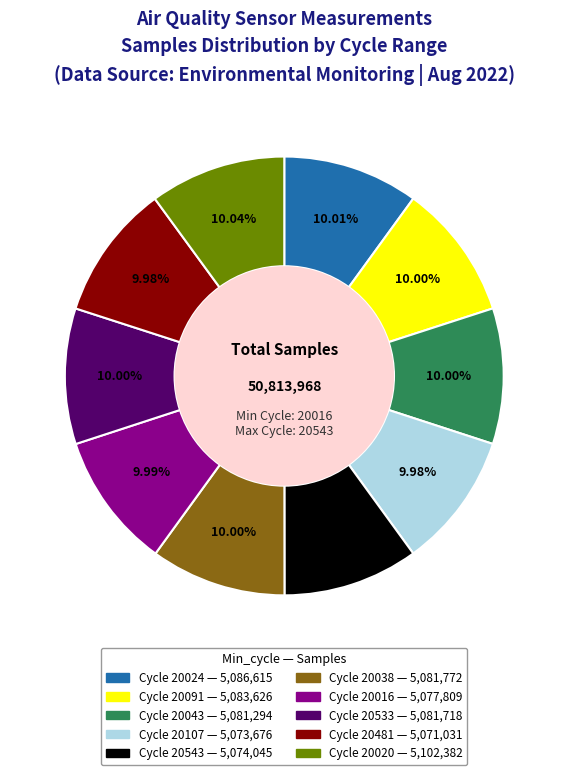

Count the number of slices in the pie.

10